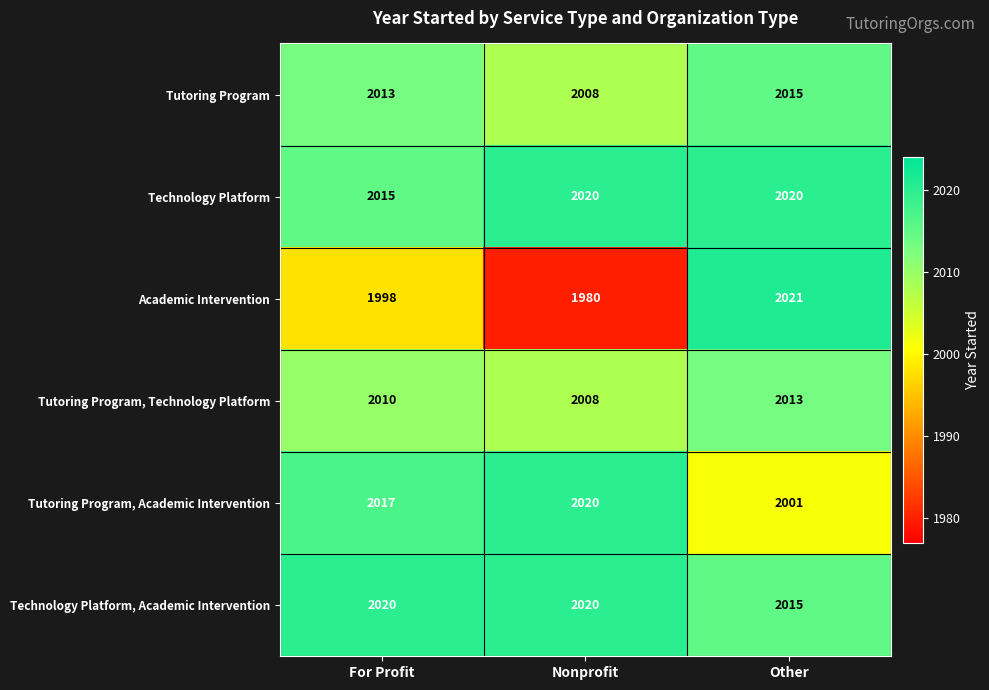

What is the average value of the Tutoring Program, Technology Platform series?

2010